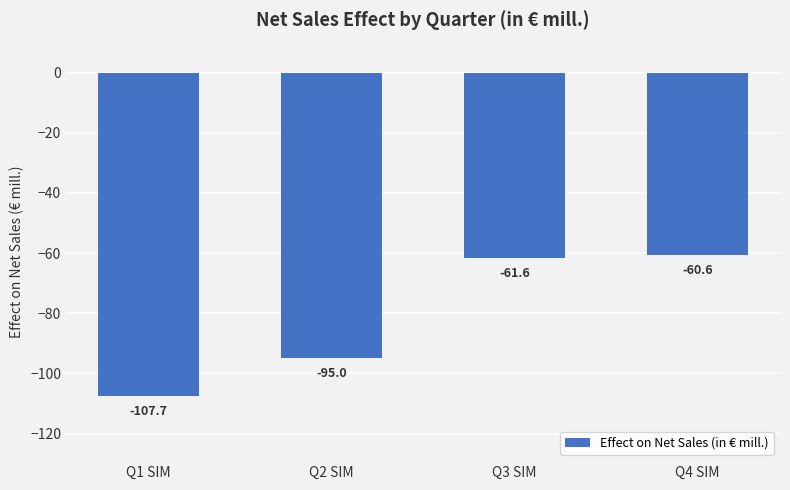

Rank the categories by value from lowest to highest.

Q1 SIM, Q2 SIM, Q3 SIM, Q4 SIM